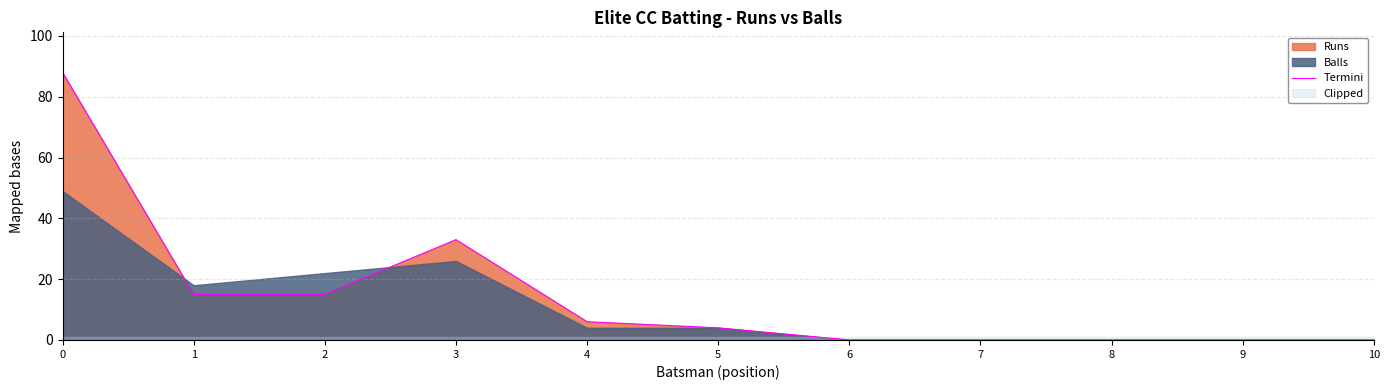

What is the sum of all values?

161